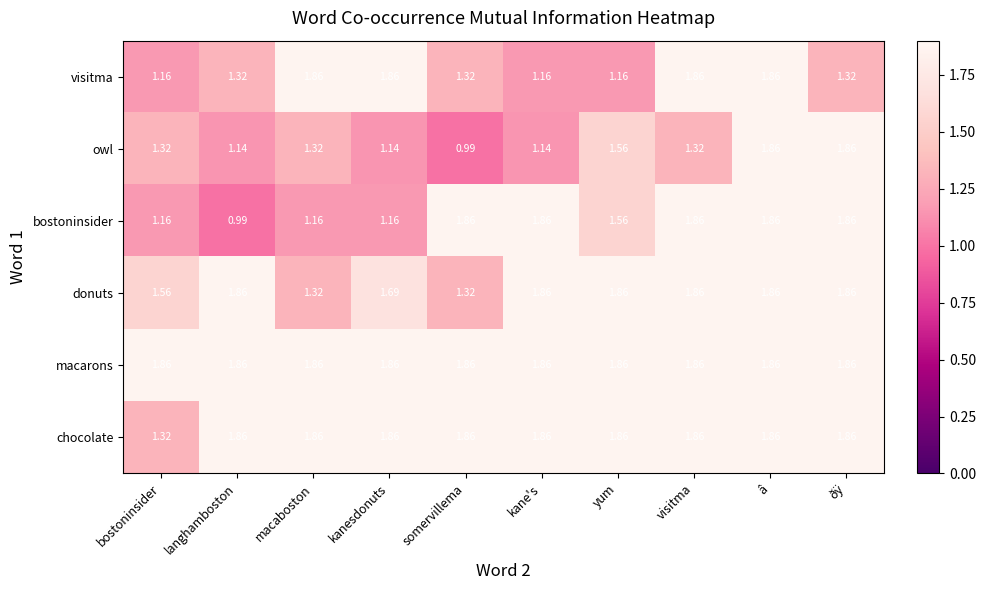

Between kane's and yum, which series saw the biggest shift?

owl